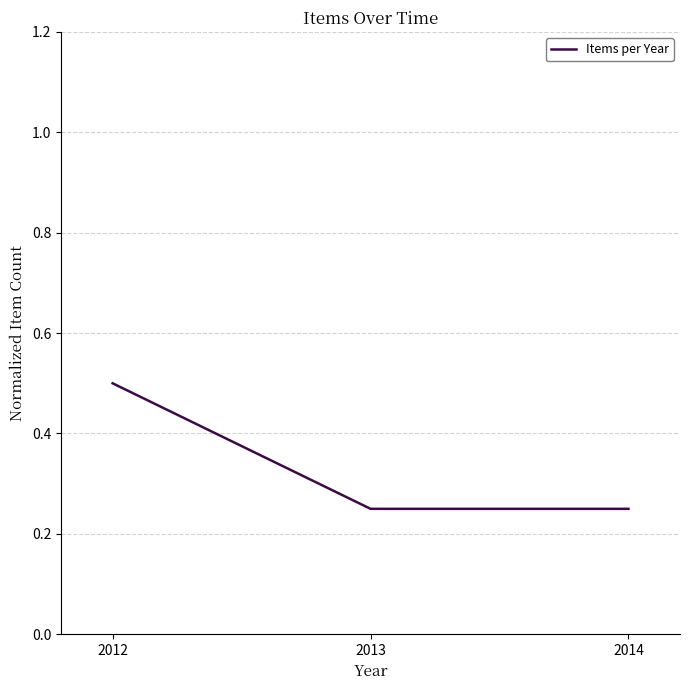

Count the values in the range 0 to 1.

3